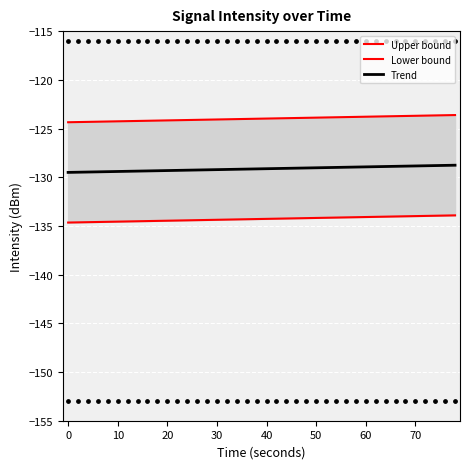

At how many categories does at least one series exceed -124?

21